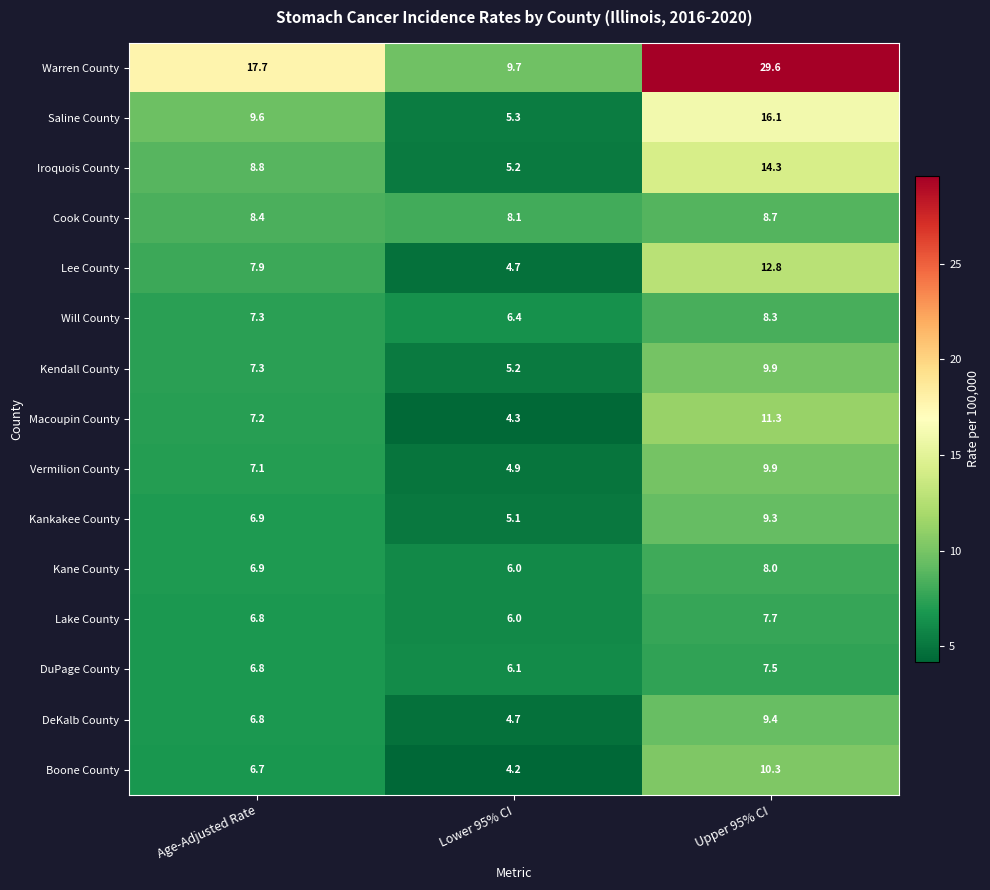

What is the greatest value displayed?

29.6